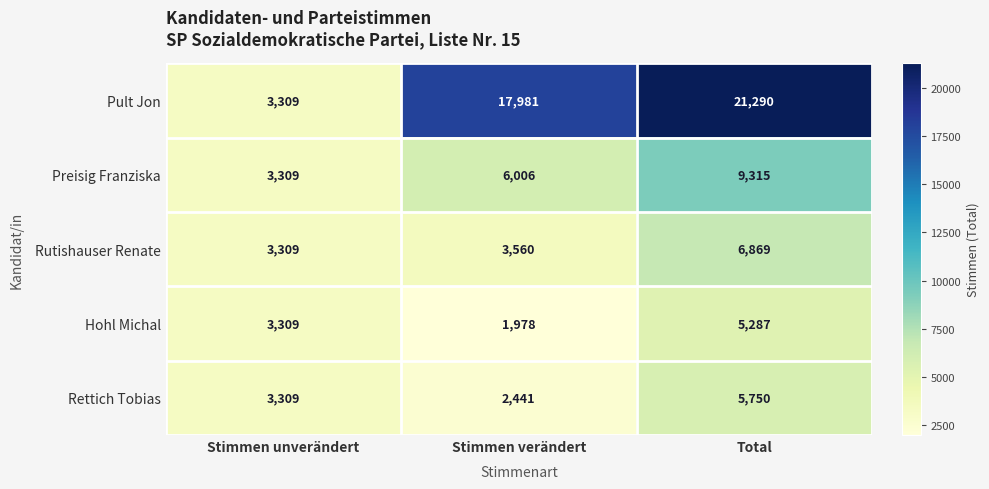

Which label corresponds to the largest value in the chart?

Total